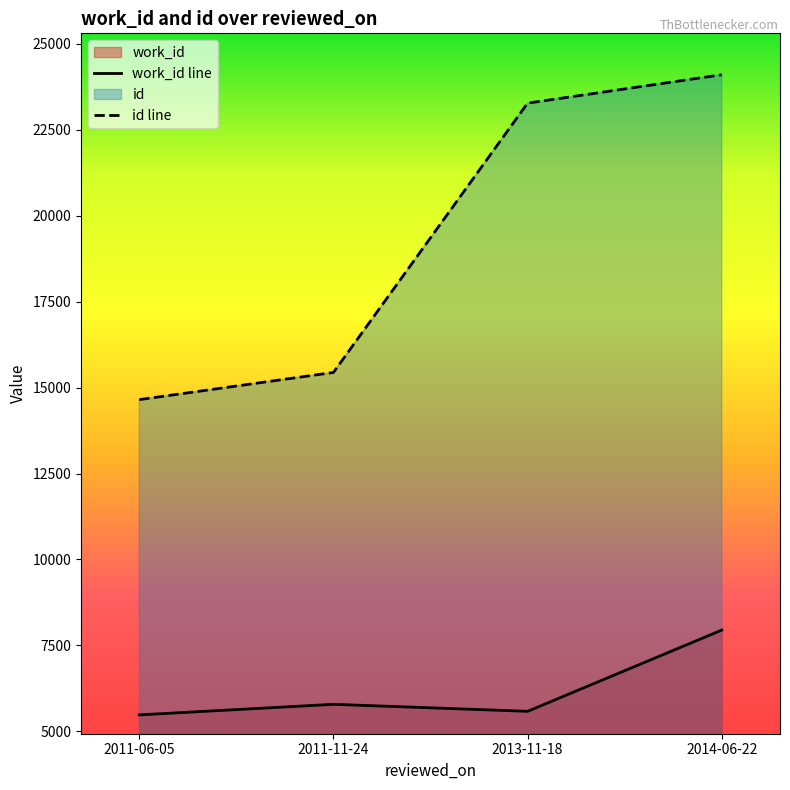

What is the difference between the id line values at 2014-06-22 and 2011-11-24?

8660